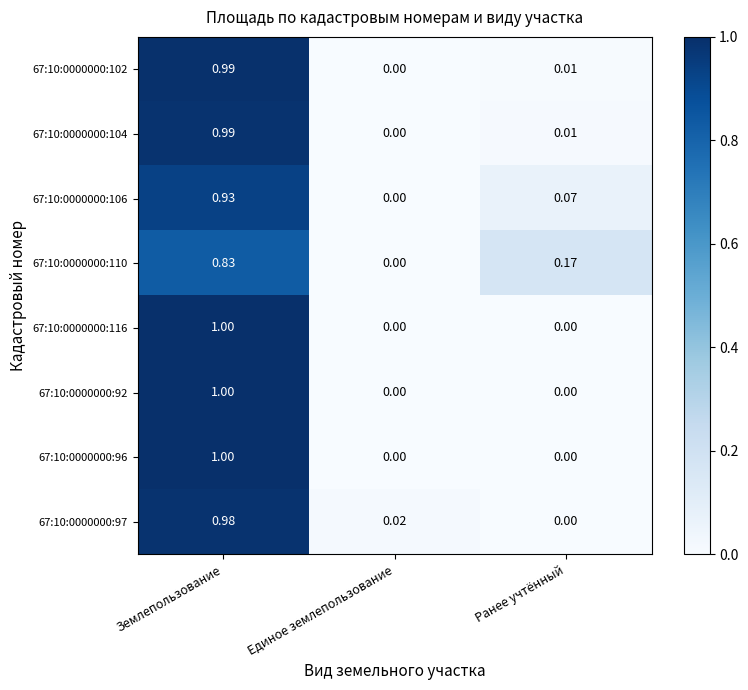

At which category does the chart reach its peak across all series?

Землепользование